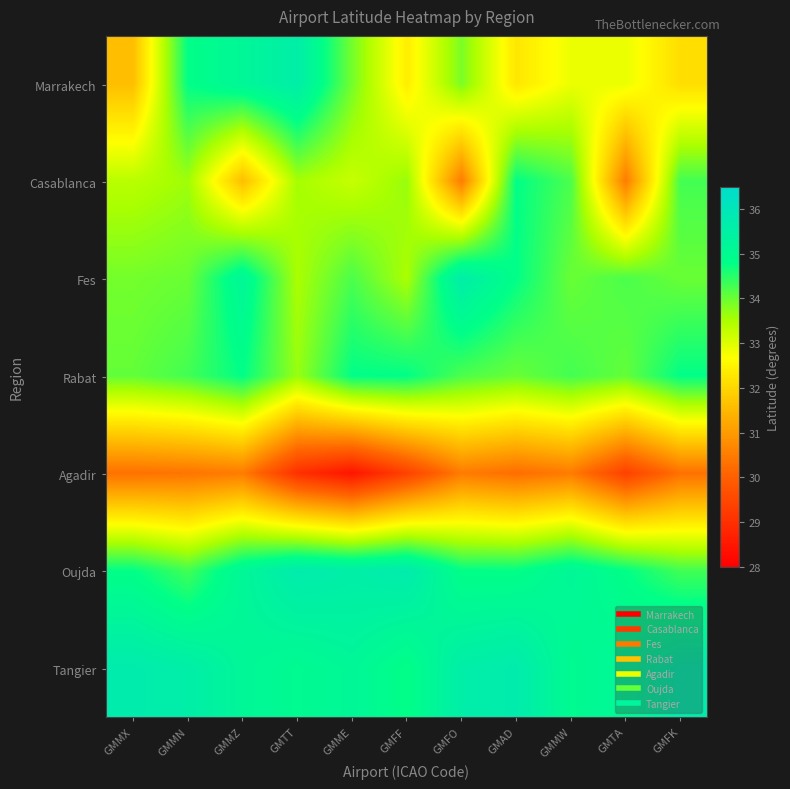

Between GMMX and GMMZ, which is larger?

GMMZ